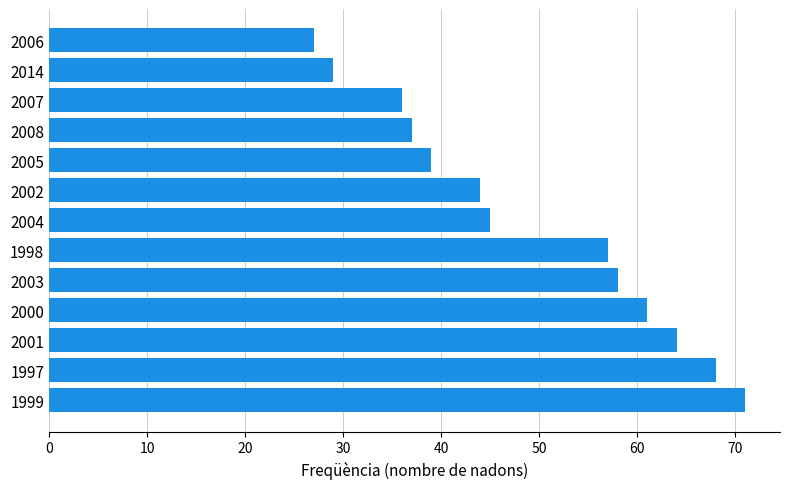

What value does the data have at 1998?

57